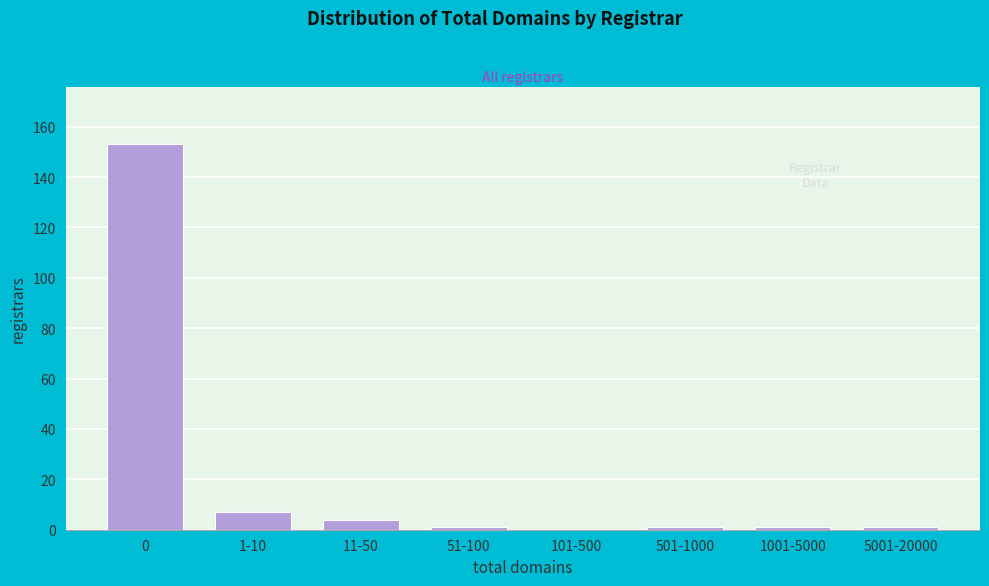

Where is the data nearest to the value 76?

1-10